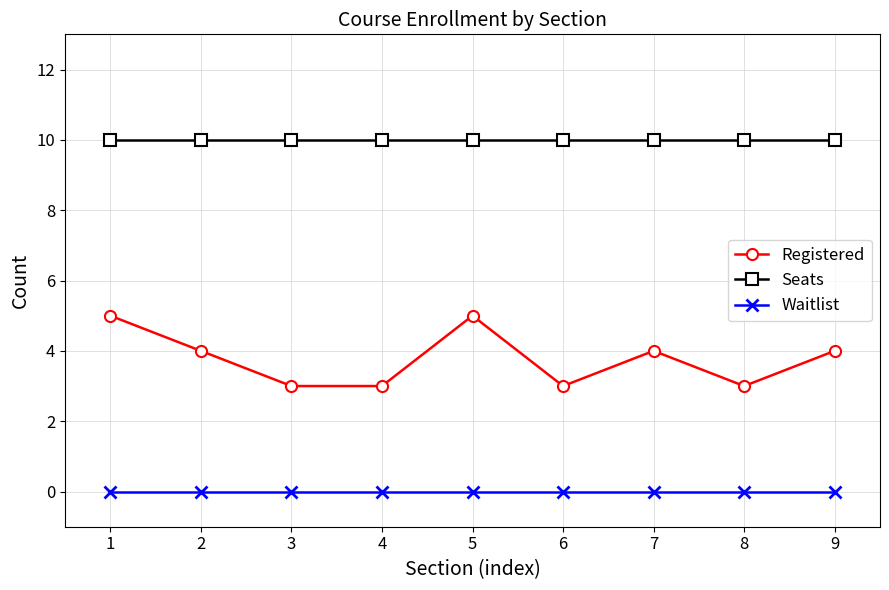

True or false: Seats has a value of 10 at 7.

True